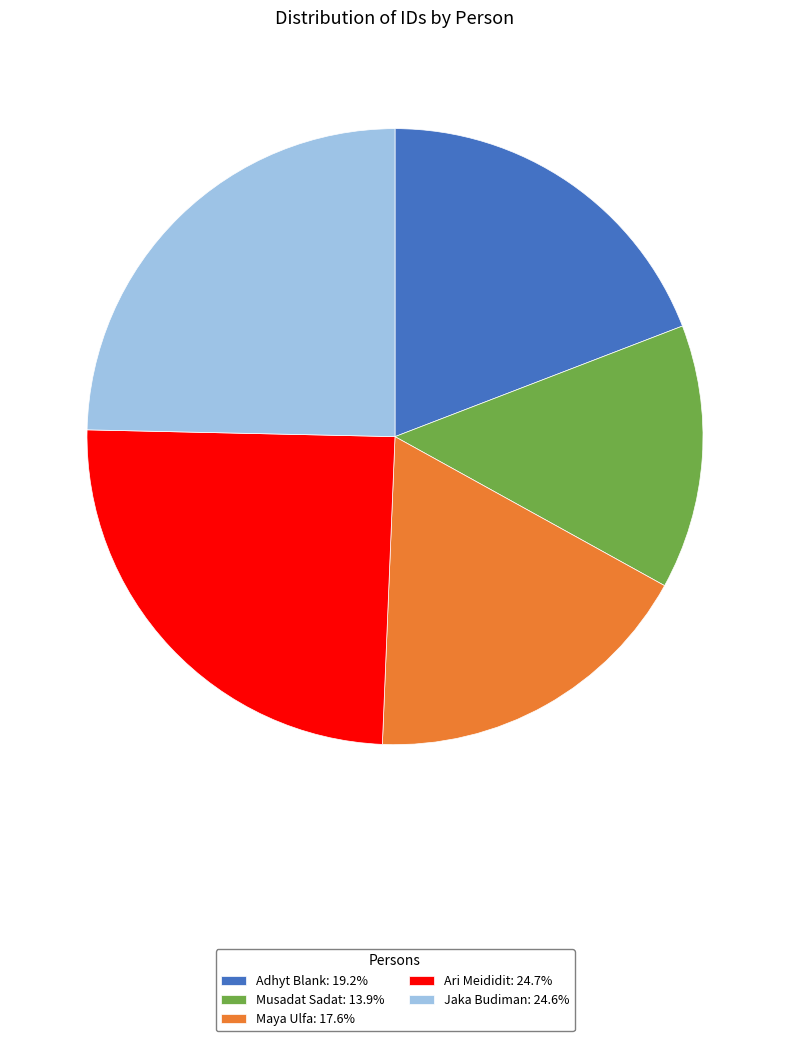

Is Jaka Budiman the majority of the pie?

No